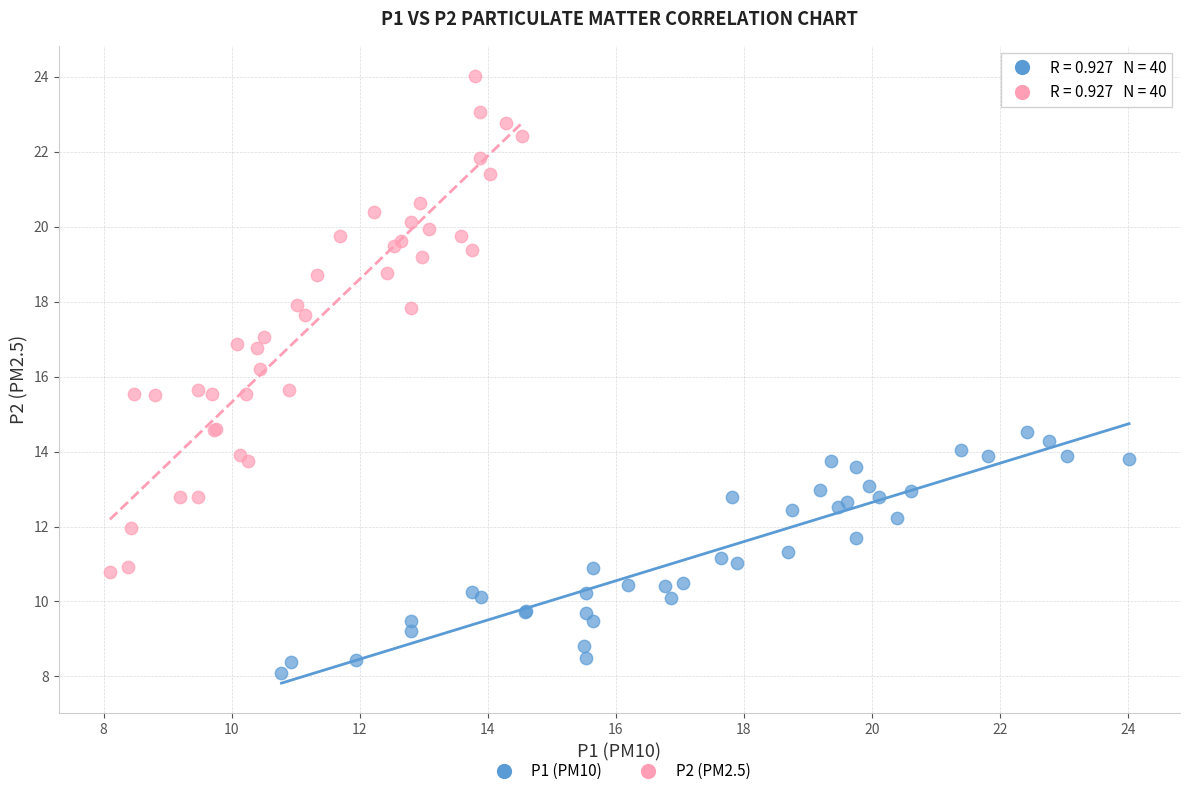

Which series reaches the minimum Y coordinate?

P1 (PM10)